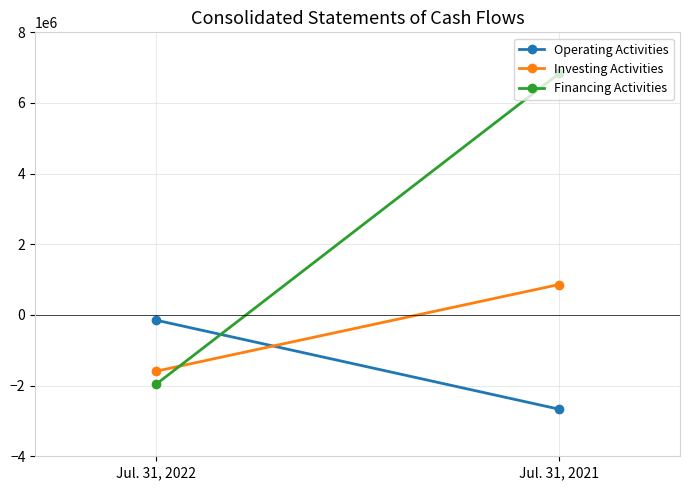

How many positive values does the Financing Activities series have?

1